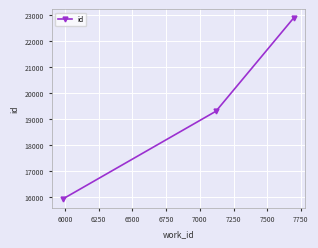

What is the maximum value shown in the chart?

22884